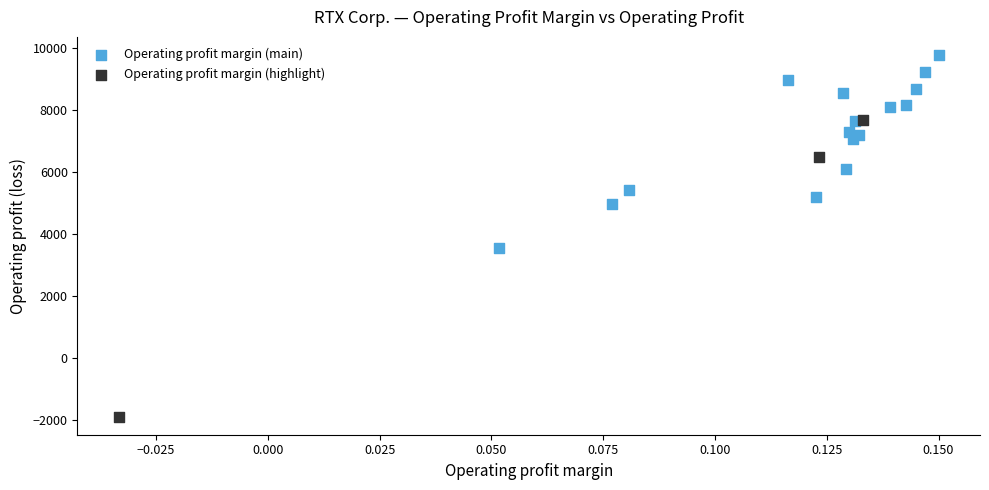

Which series contains the lowest Y value?

Operating profit margin (highlight)